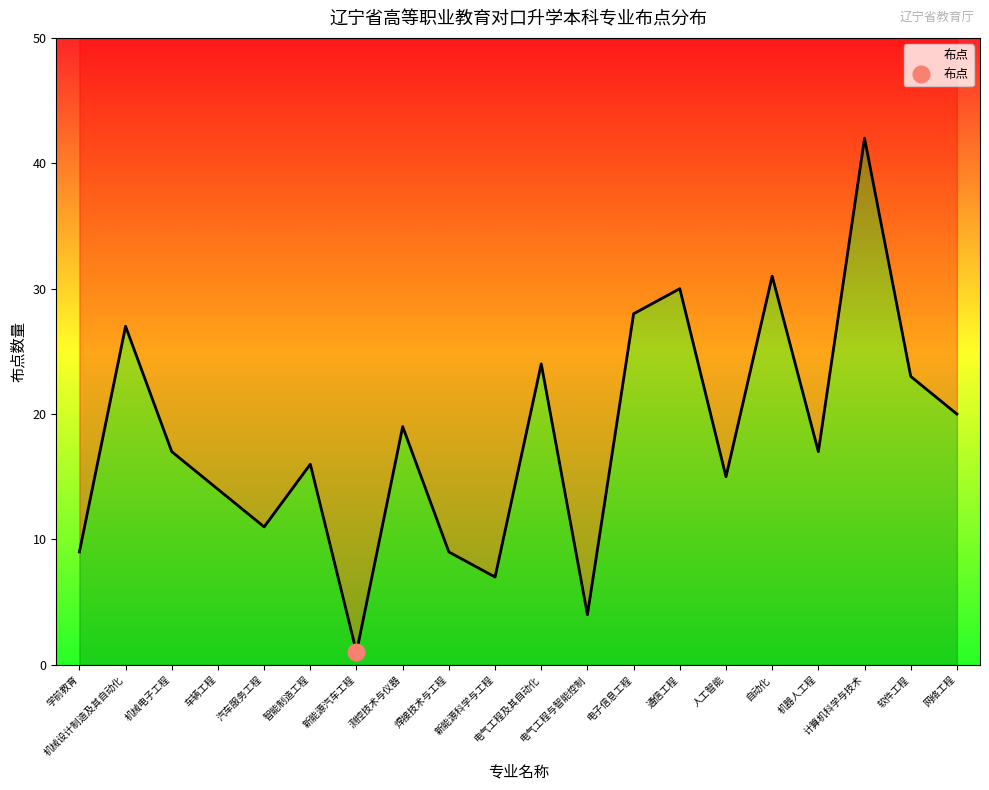

The value at 测控技术与仪器 is 19. True or false?

True